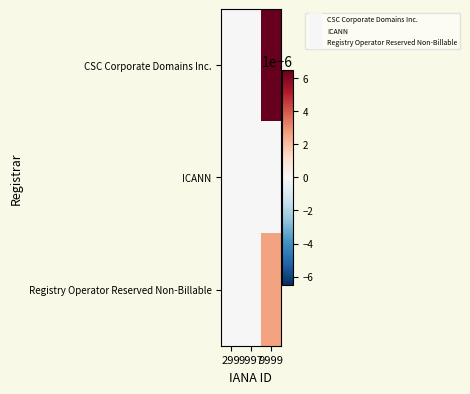

List the series in order of their overall mean, lowest first.

ICANN, Registry Operator Reserved Non-Billable, CSC Corporate Domains Inc.